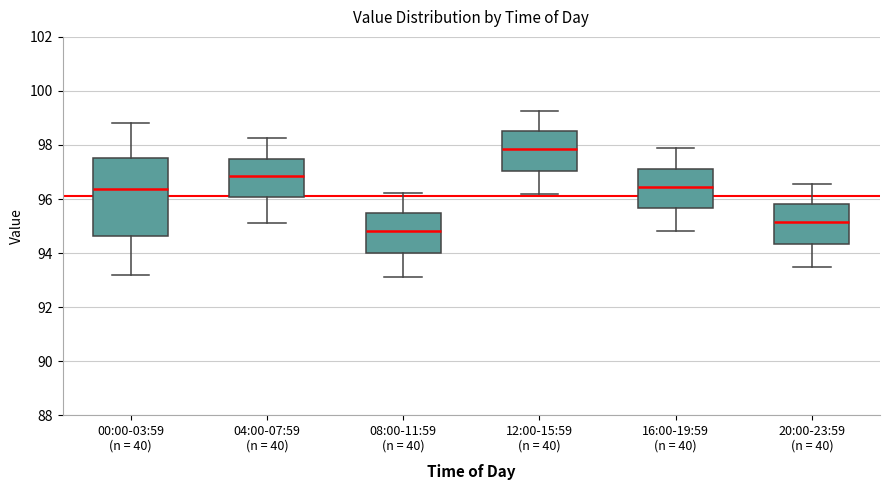

Which box is the tallest, from its lower edge to its upper edge?

00:00-03:59 (n = 40)